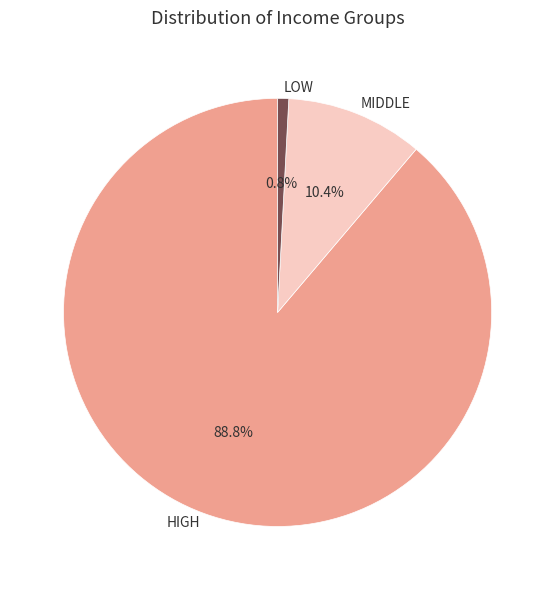

To the nearest percent, what is the average slice percentage?

33%